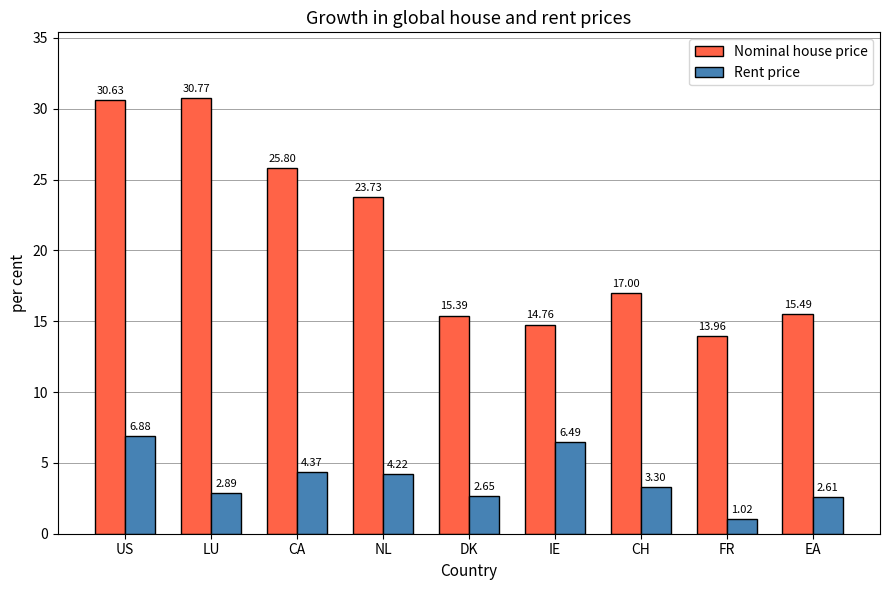

Which category has the lowest value in the Rent price series?

FR